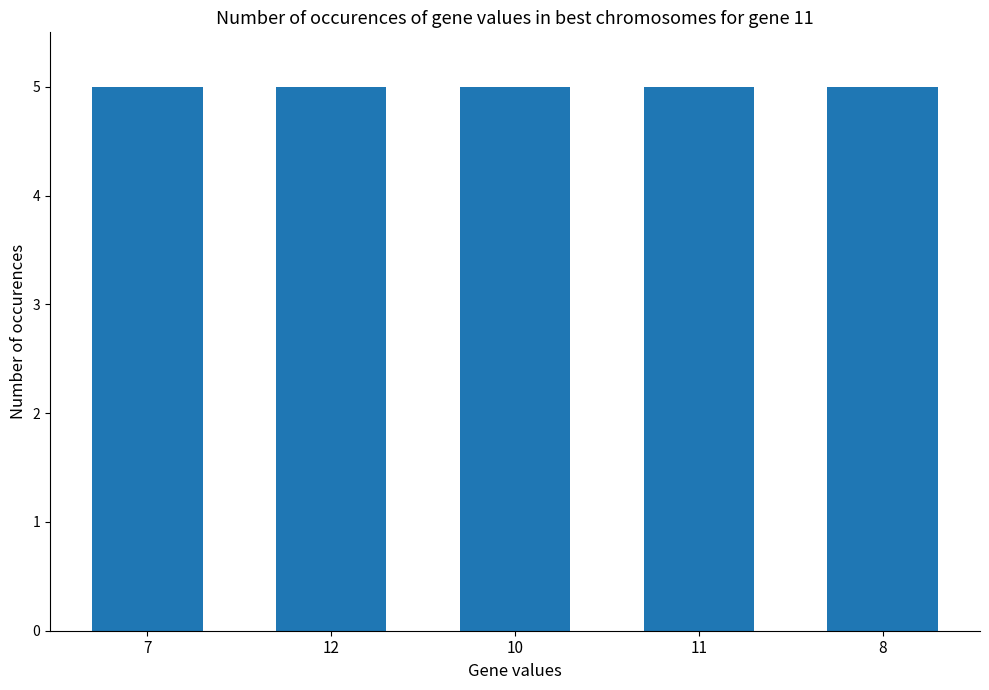

The chart shows a value of 12 at 10. True or false?

False